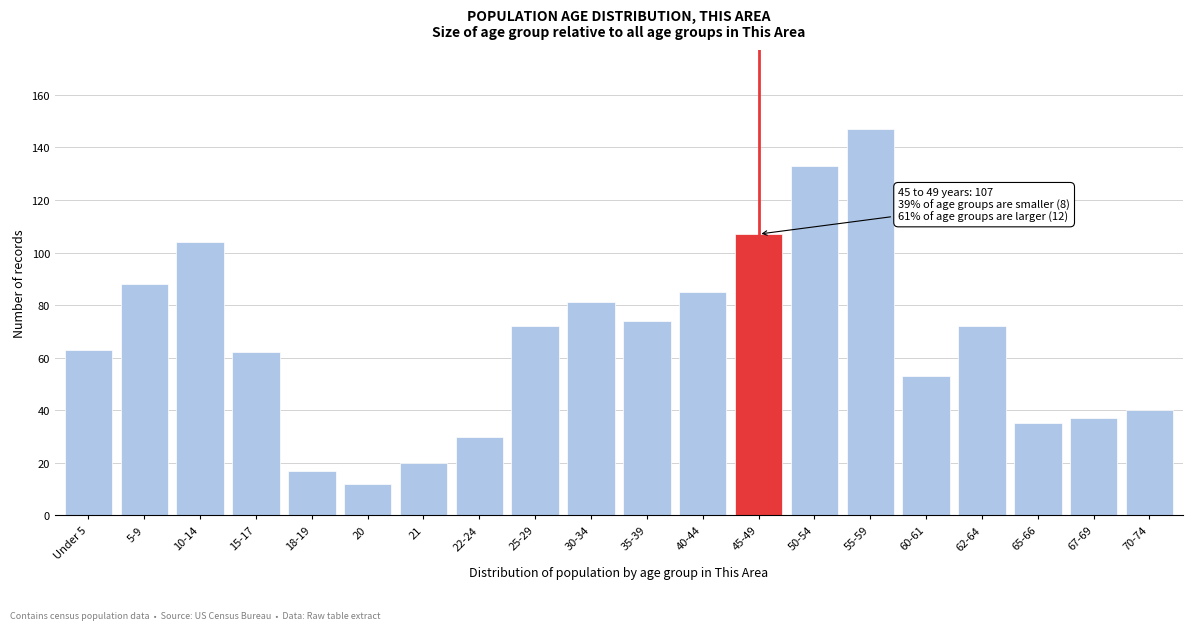

Reading left to right, extract all data points from this chart.

63	88	104	62	17	12	20	30	72	81	74	85	107	133	147	53	72	35	37	40